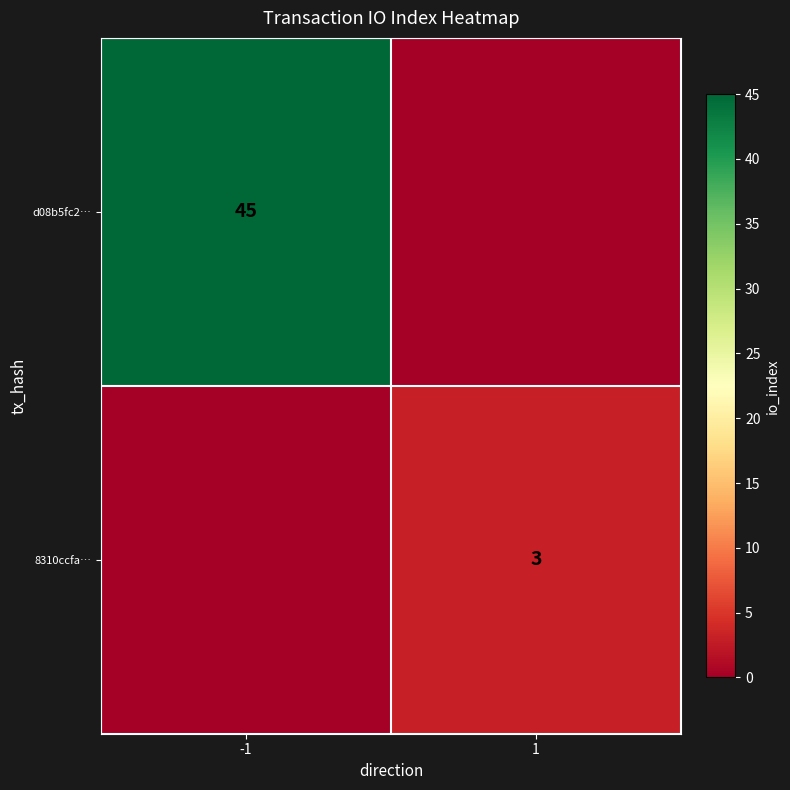

The 8310ccfa… series shows 3 at 1. True or false?

True